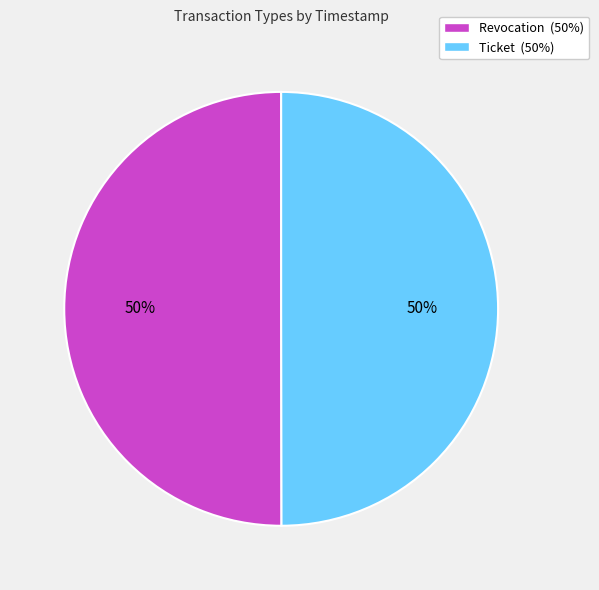

True or false: Ticket (50%) accounts for 50% of the total.

True